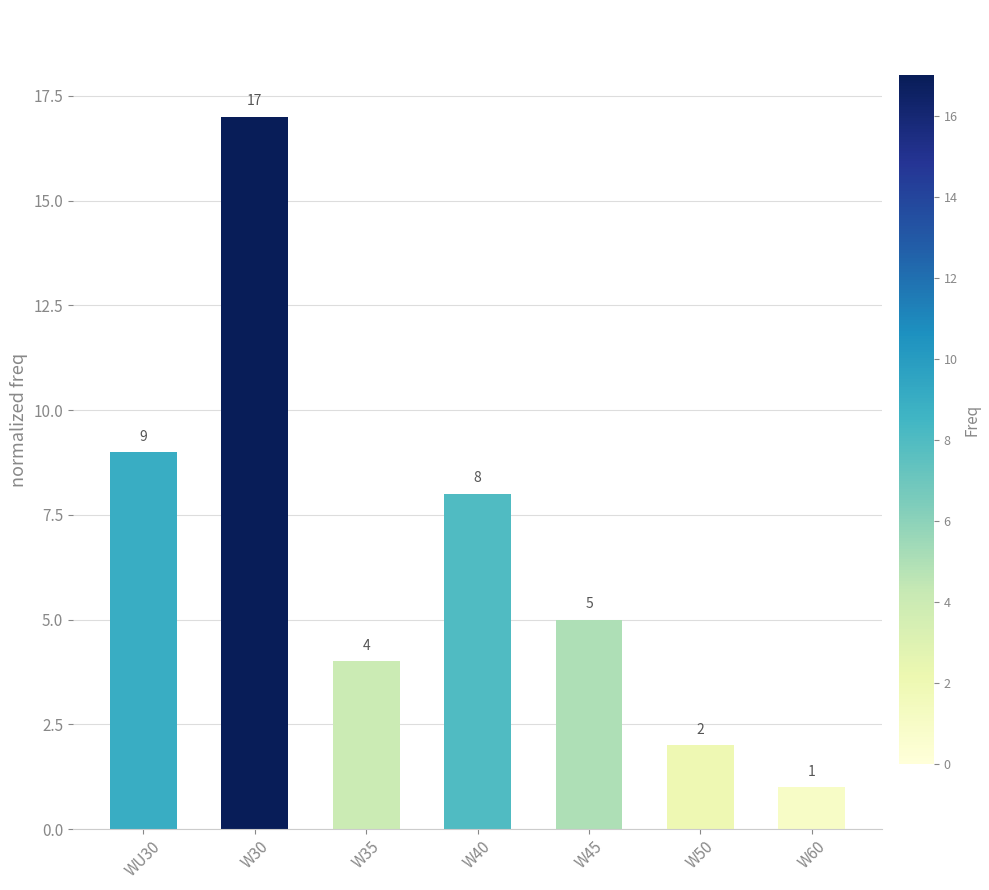

What is the approximate value at W30?

17